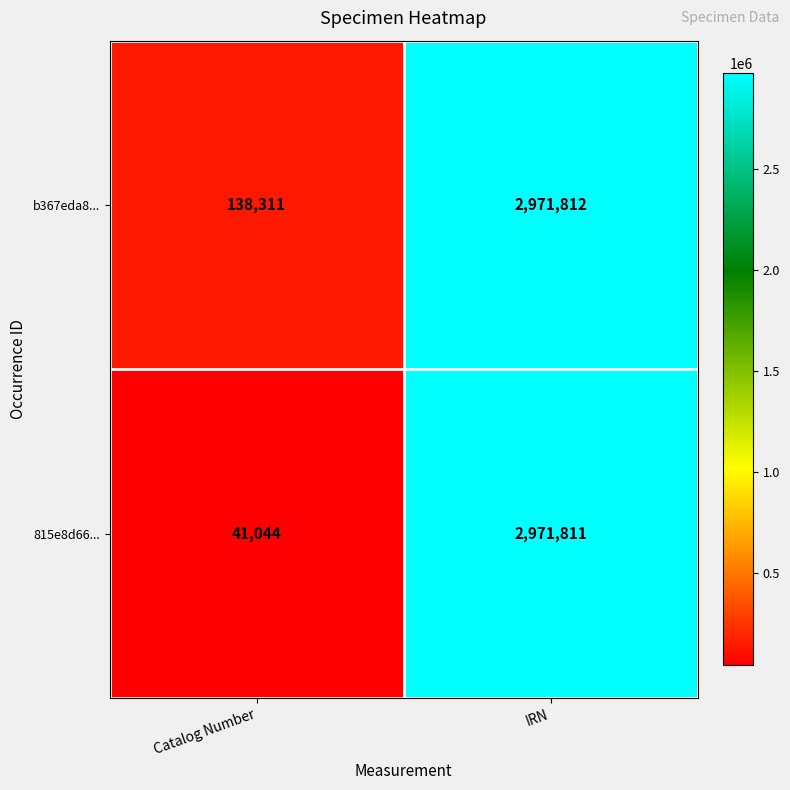

Reading left to right, transcribe all the data shown in this chart.

b367eda8...: 138311	2971812
815e8d66...: 41044	2971811